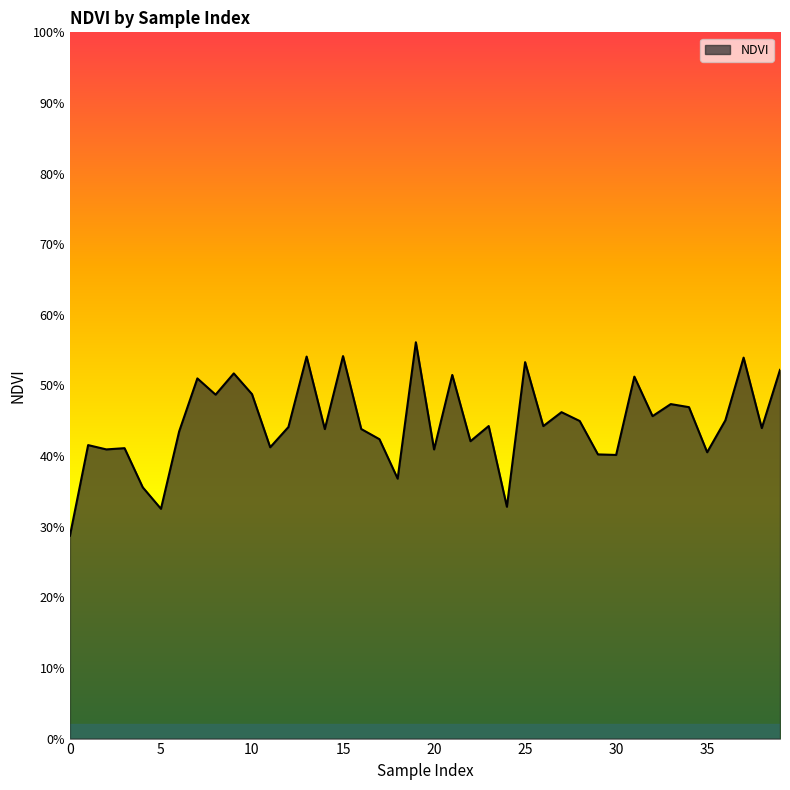

Does the chart display data point markers on the line(s)?

No